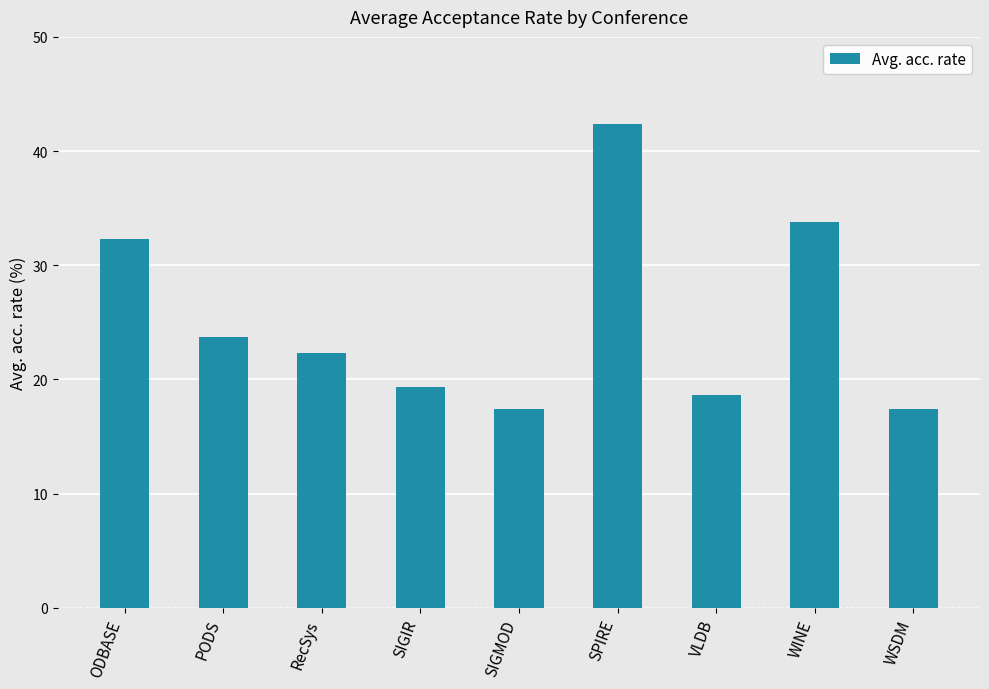

Is it true that the value at ODBASE is 8.6?

False